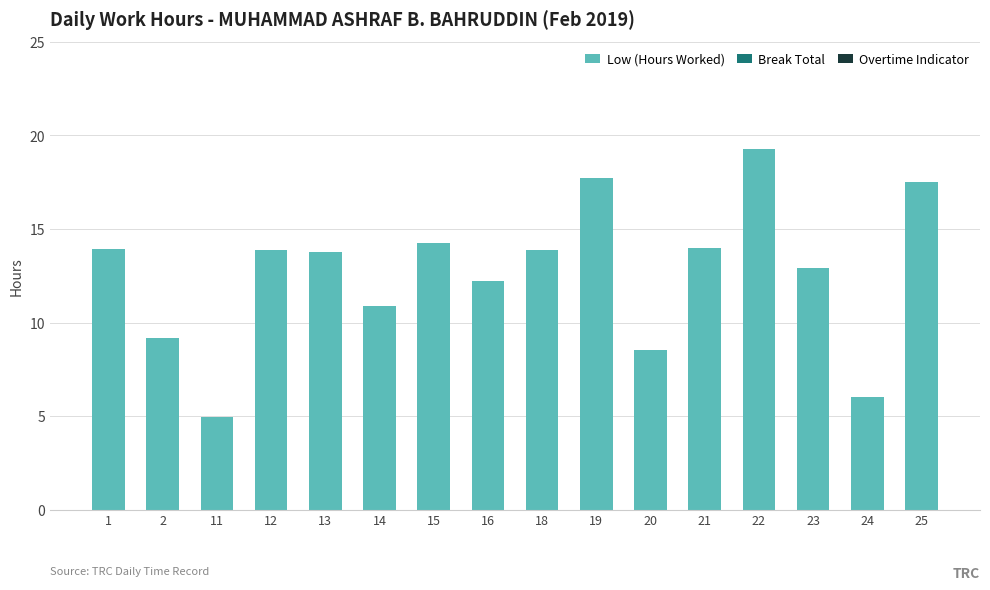

The value at 21 is 14.0. True or false?

True